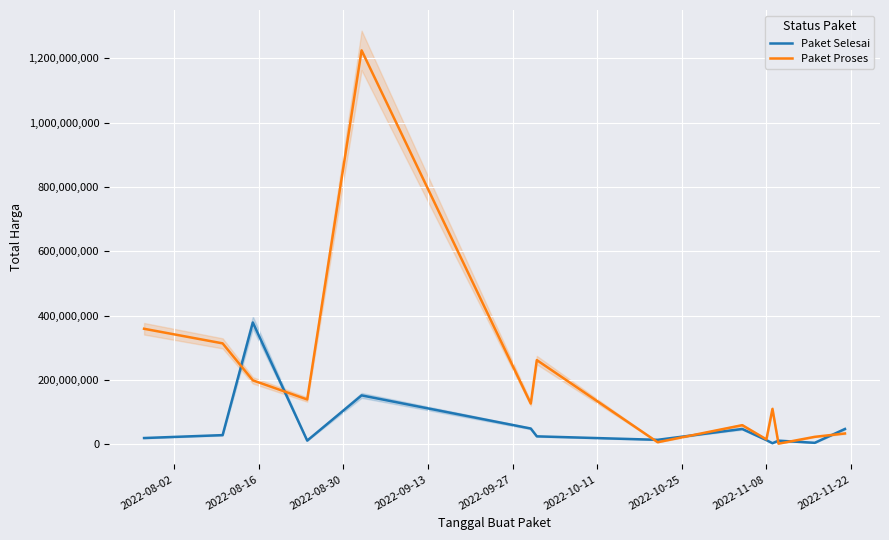

How many interior local peaks does the Paket Proses series have?

4